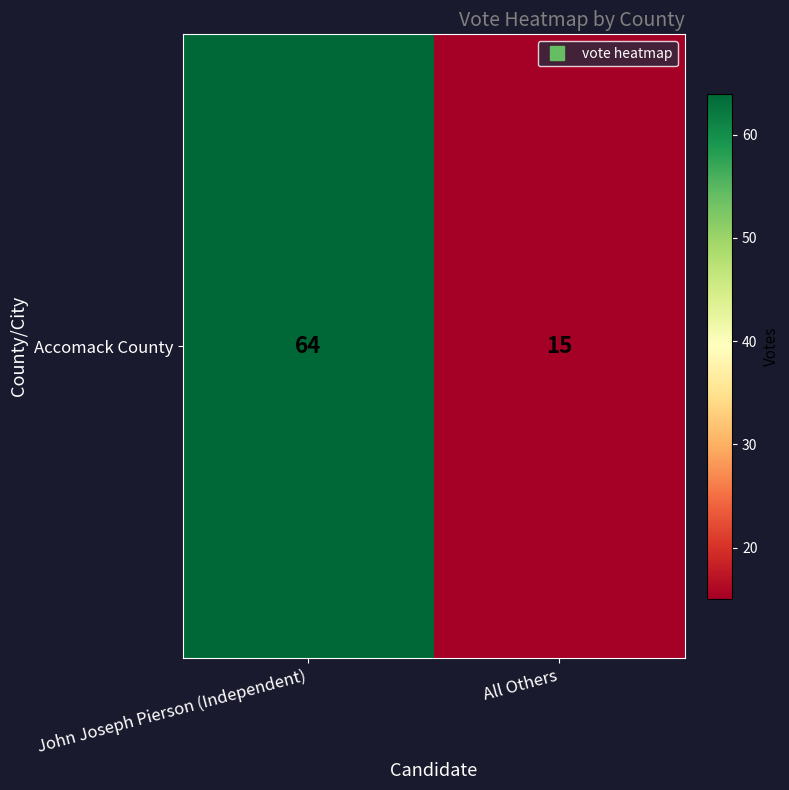

What is the sum of the values at All Others and John Joseph Pierson (Independent)?

79